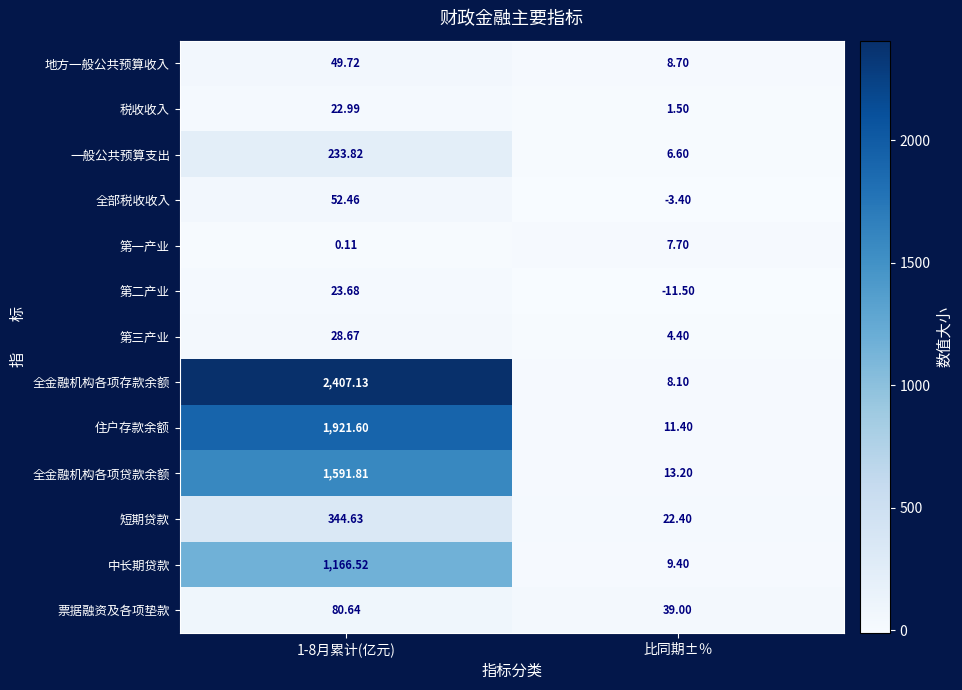

List the series in order of their peak value, lowest first.

第一产业, 税收收入, 第二产业, 第三产业, 地方一般公共预算收入, 全部税收收入, 票据融资及各项垫款, 一般公共预算支出, 短期贷款, 中长期贷款, 全金融机构各项贷款余额, 住户存款余额, 全金融机构各项存款余额